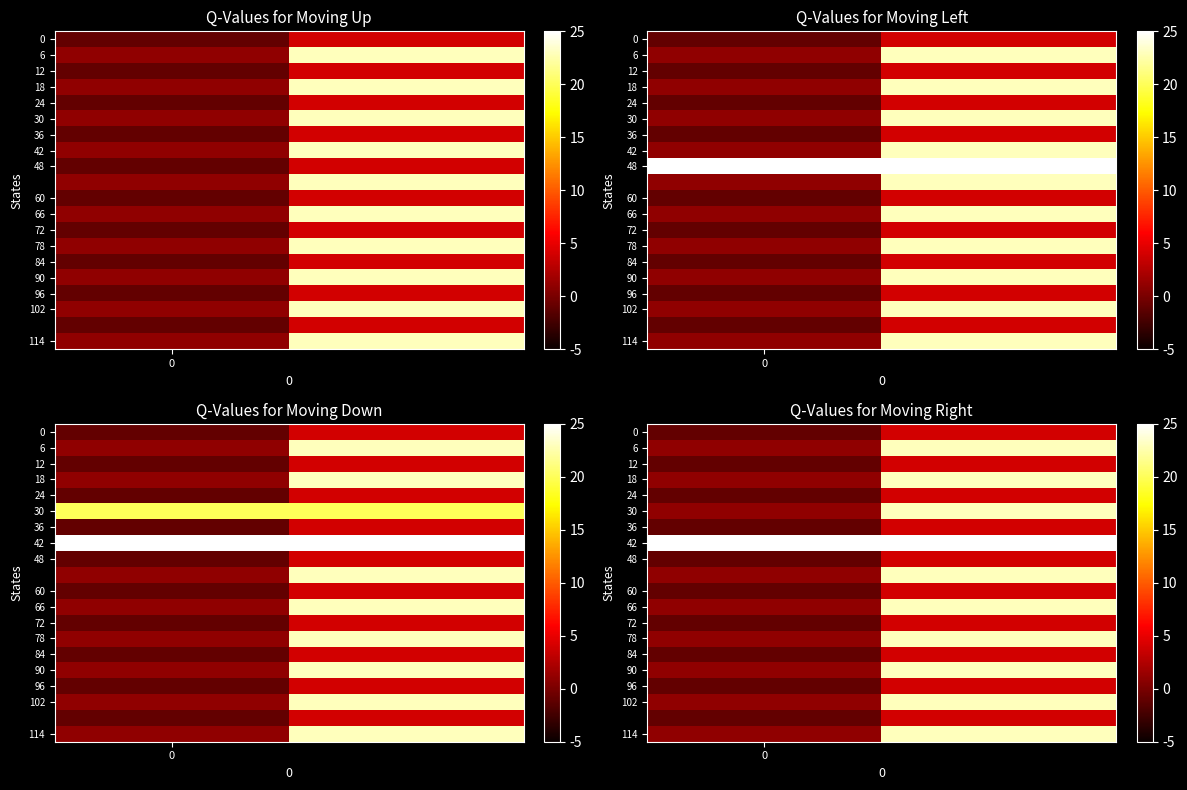

What is the minimum value shown in the chart?

-1